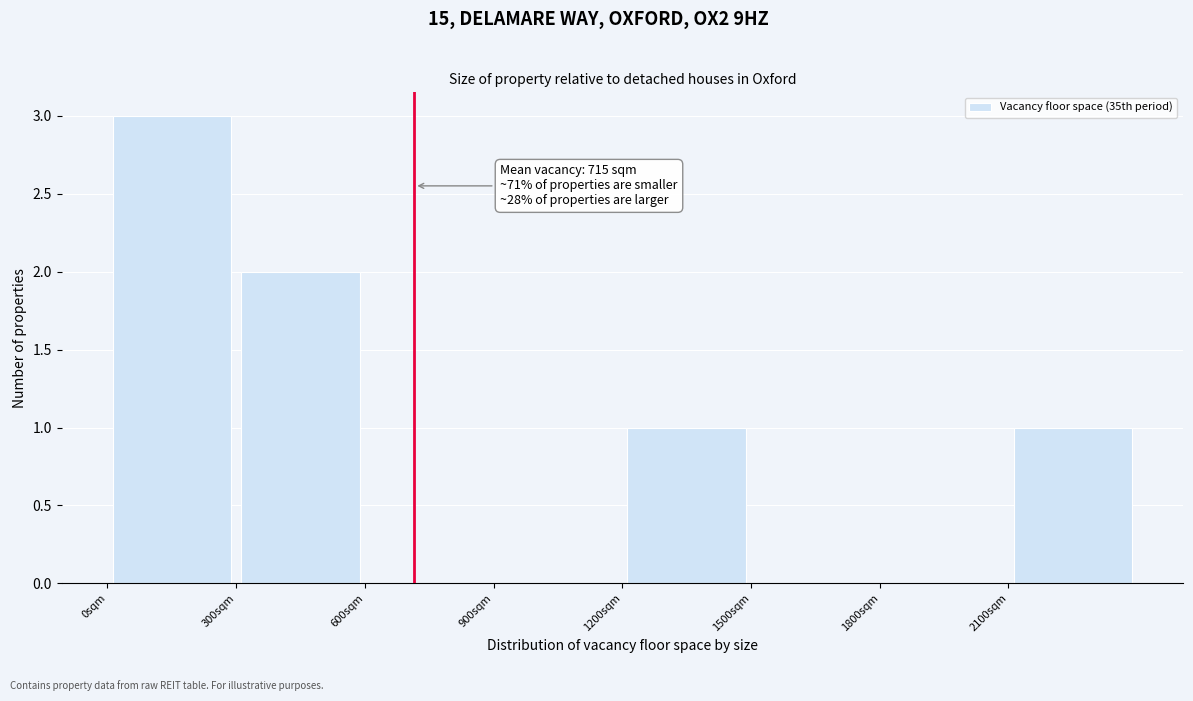

Over which range of the x-axis is the bar tallest?

0 to 300